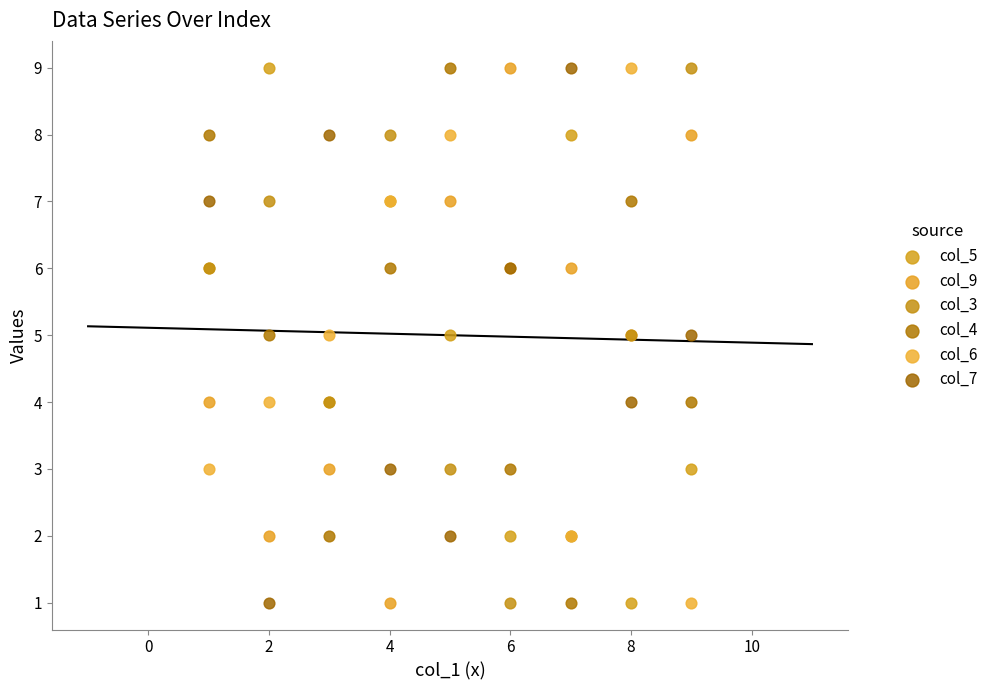

What are all the series names shown in the legend?

col_5, col_9, col_3, col_4, col_6, col_7